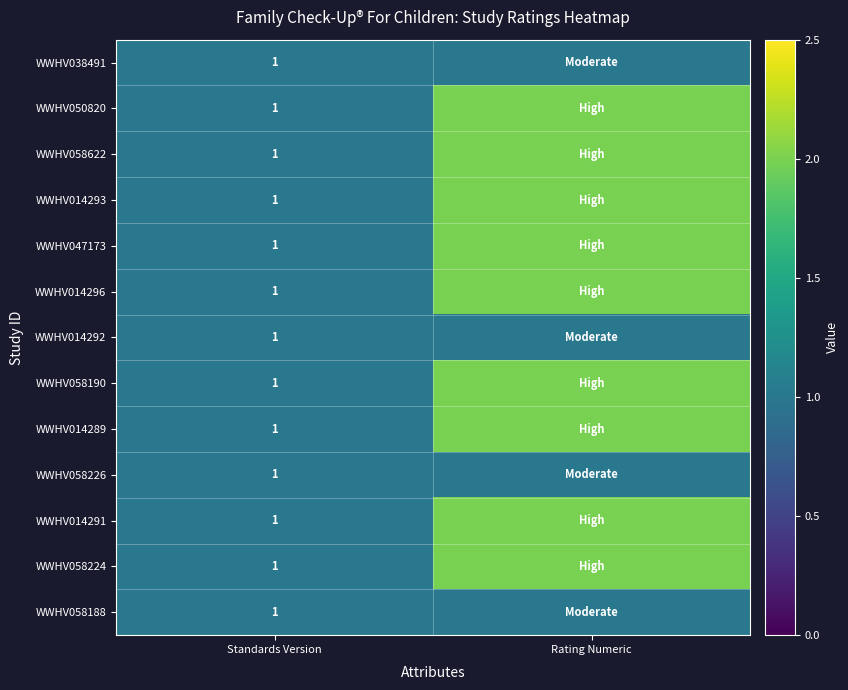

At which category does the chart reach its peak across all series?

Rating Numeric